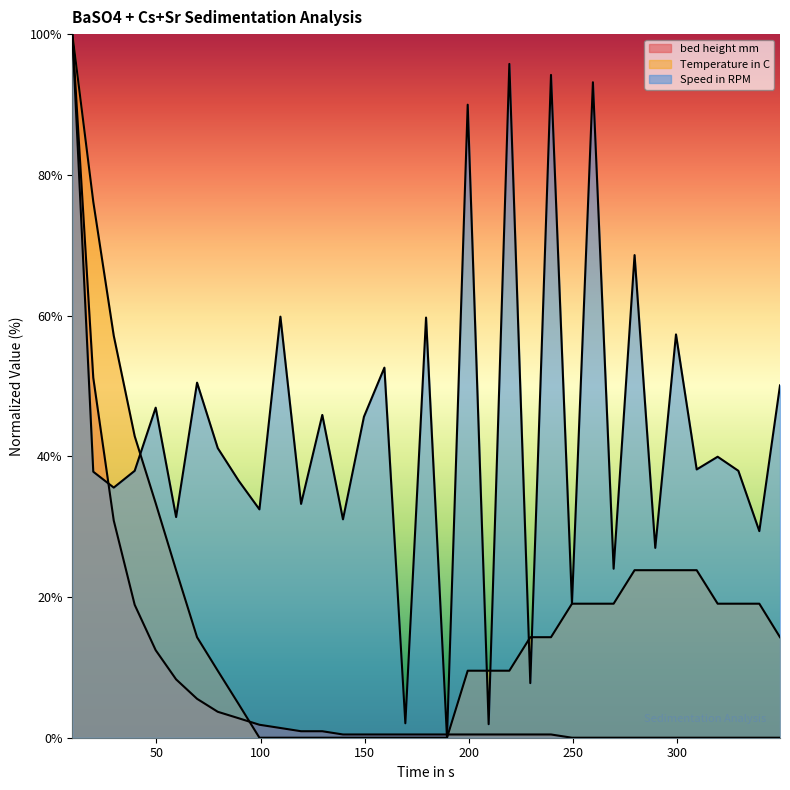

The value of Temperature in C at 299.47 is 23.8. True or false?

True